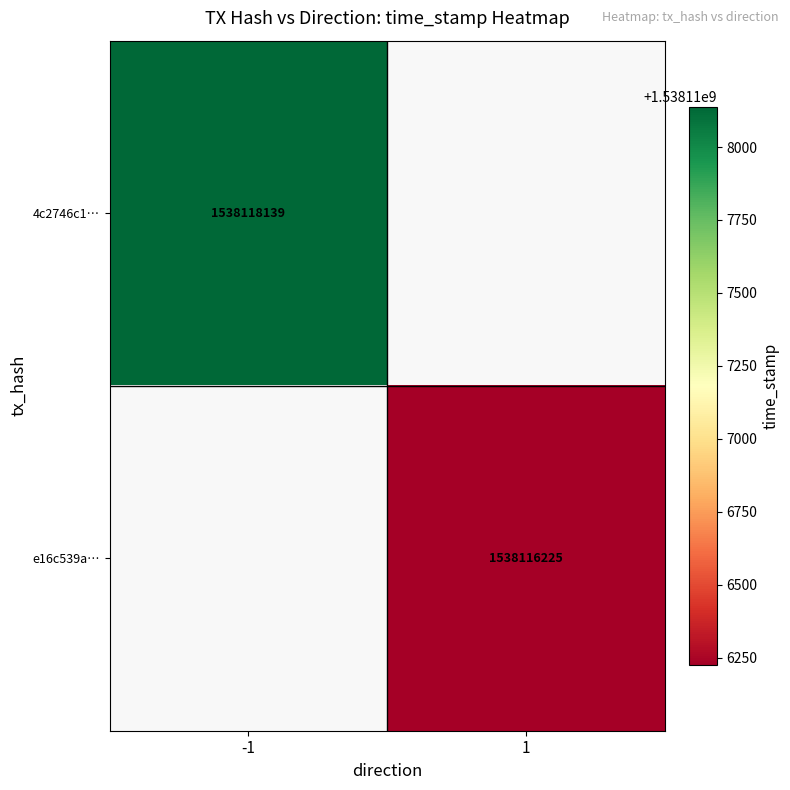

The value of 4c2746c1… at -1 is 1538118139. True or false?

True